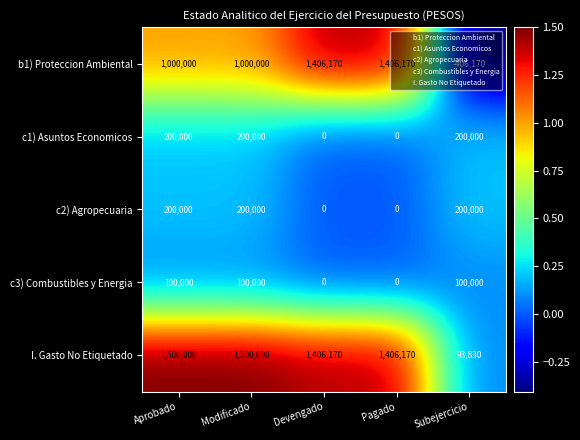

Which series has the widest spread of values?

b1) Proteccion Ambiental